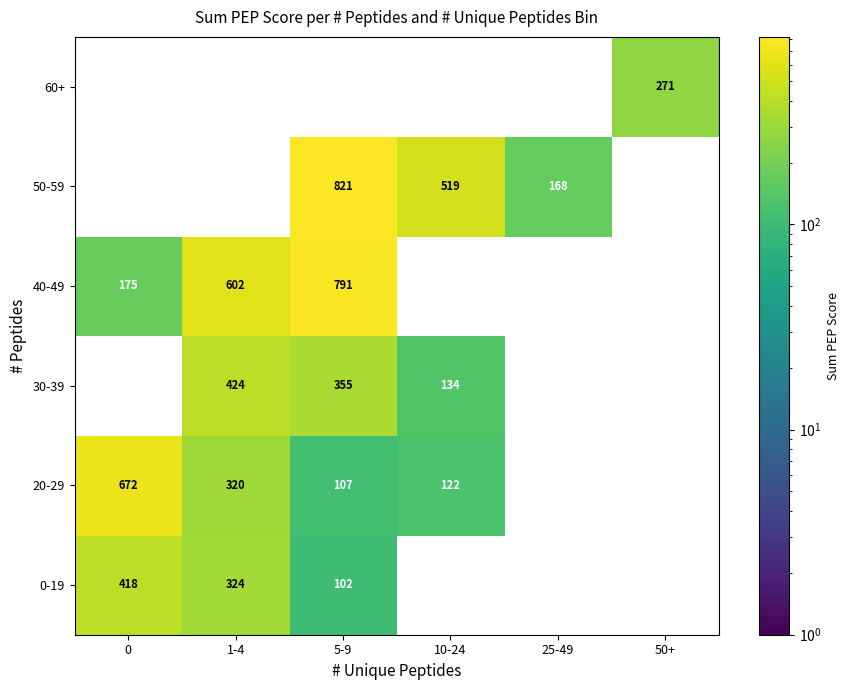

Is the value of 0-19 at 1-4 greater than the value of 20-29 at 10-24?

Yes